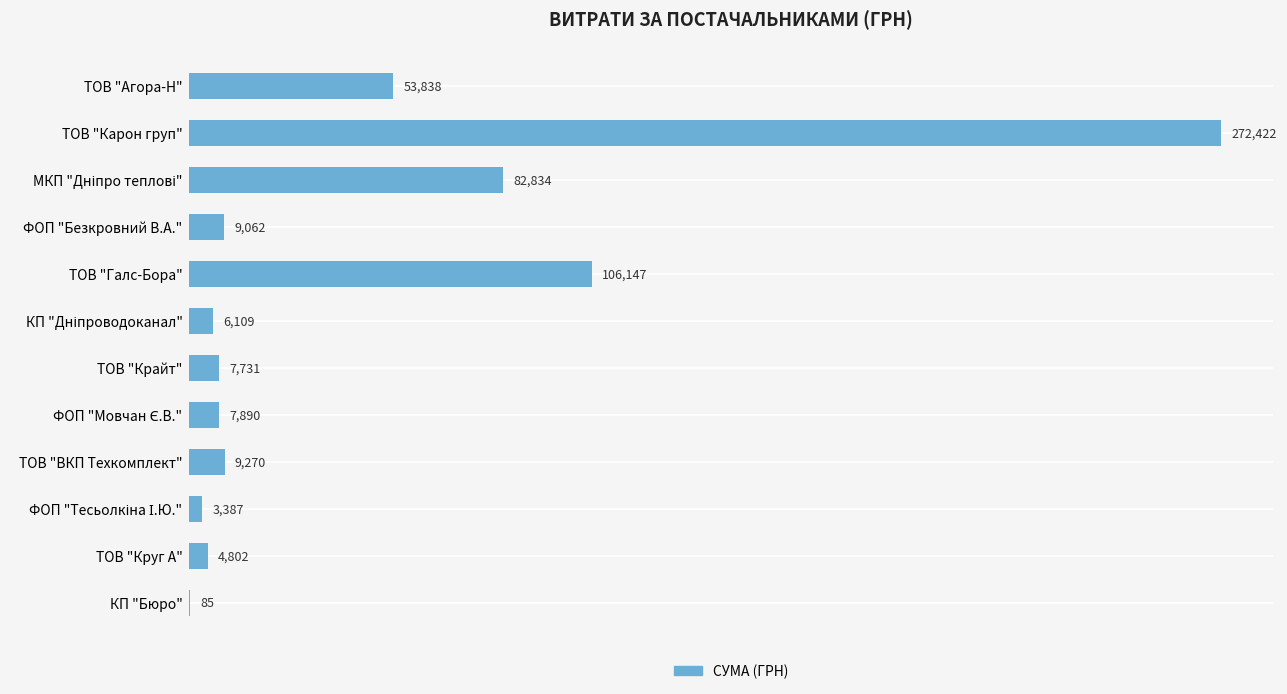

What is the sum of all values?

563576.7